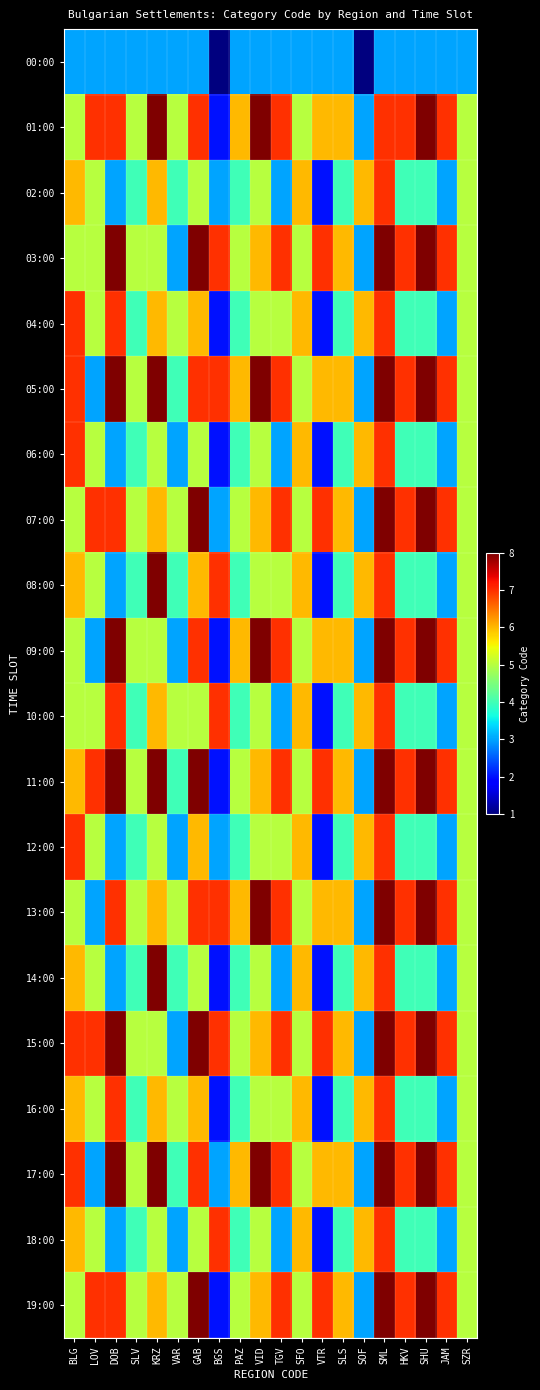

Reading right to left, extract all data points from this chart.

00:00: SZR=3	JAM=3	SHU=3	HKV=3	SML=3	SOF=1	SLS=3	VTR=3	SFO=3	TGV=3	VID=3	PAZ=3	BGS=1	GAB=3	VAR=3	KRZ=3	SLV=3	DOB=3	LOV=3	BLG=3
01:00: SZR=5	JAM=7	SHU=8	HKV=7	SML=7	SOF=3	SLS=6	VTR=6	SFO=5	TGV=7	VID=8	PAZ=6	BGS=2	GAB=7	VAR=5	KRZ=8	SLV=5	DOB=7	LOV=7	BLG=5
02:00: SZR=5	JAM=3	SHU=4	HKV=4	SML=7	SOF=6	SLS=4	VTR=2	SFO=6	TGV=3	VID=5	PAZ=4	BGS=3	GAB=5	VAR=4	KRZ=6	SLV=4	DOB=3	LOV=5	BLG=6
03:00: SZR=5	JAM=7	SHU=8	HKV=7	SML=8	SOF=3	SLS=6	VTR=7	SFO=5	TGV=7	VID=6	PAZ=5	BGS=7	GAB=8	VAR=3	KRZ=5	SLV=5	DOB=8	LOV=5	BLG=5
04:00: SZR=5	JAM=3	SHU=4	HKV=4	SML=7	SOF=6	SLS=4	VTR=2	SFO=6	TGV=5	VID=5	PAZ=4	BGS=2	GAB=6	VAR=5	KRZ=6	SLV=4	DOB=7	LOV=5	BLG=7
05:00: SZR=5	JAM=7	SHU=8	HKV=7	SML=8	SOF=3	SLS=6	VTR=6	SFO=5	TGV=7	VID=8	PAZ=6	BGS=7	GAB=7	VAR=4	KRZ=8	SLV=5	DOB=8	LOV=3	BLG=7
06:00: SZR=5	JAM=3	SHU=4	HKV=4	SML=7	SOF=6	SLS=4	VTR=2	SFO=6	TGV=3	VID=5	PAZ=4	BGS=2	GAB=5	VAR=3	KRZ=5	SLV=4	DOB=3	LOV=5	BLG=7
07:00: SZR=5	JAM=7	SHU=8	HKV=7	SML=8	SOF=3	SLS=6	VTR=7	SFO=5	TGV=7	VID=6	PAZ=5	BGS=3	GAB=8	VAR=5	KRZ=6	SLV=5	DOB=7	LOV=7	BLG=5
08:00: SZR=5	JAM=3	SHU=4	HKV=4	SML=7	SOF=6	SLS=4	VTR=2	SFO=6	TGV=5	VID=5	PAZ=4	BGS=7	GAB=6	VAR=4	KRZ=8	SLV=4	DOB=3	LOV=5	BLG=6
09:00: SZR=5	JAM=7	SHU=8	HKV=7	SML=8	SOF=3	SLS=6	VTR=6	SFO=5	TGV=7	VID=8	PAZ=6	BGS=2	GAB=7	VAR=3	KRZ=5	SLV=5	DOB=8	LOV=3	BLG=5
10:00: SZR=5	JAM=3	SHU=4	HKV=4	SML=7	SOF=6	SLS=4	VTR=2	SFO=6	TGV=3	VID=5	PAZ=4	BGS=7	GAB=5	VAR=5	KRZ=6	SLV=4	DOB=7	LOV=5	BLG=5
11:00: SZR=5	JAM=7	SHU=8	HKV=7	SML=8	SOF=3	SLS=6	VTR=7	SFO=5	TGV=7	VID=6	PAZ=5	BGS=2	GAB=8	VAR=4	KRZ=8	SLV=5	DOB=8	LOV=7	BLG=6
12:00: SZR=5	JAM=3	SHU=4	HKV=4	SML=7	SOF=6	SLS=4	VTR=2	SFO=6	TGV=5	VID=5	PAZ=4	BGS=3	GAB=6	VAR=3	KRZ=5	SLV=4	DOB=3	LOV=5	BLG=7
13:00: SZR=5	JAM=7	SHU=8	HKV=7	SML=8	SOF=3	SLS=6	VTR=6	SFO=5	TGV=7	VID=8	PAZ=6	BGS=7	GAB=7	VAR=5	KRZ=6	SLV=5	DOB=7	LOV=3	BLG=5
14:00: SZR=5	JAM=3	SHU=4	HKV=4	SML=7	SOF=6	SLS=4	VTR=2	SFO=6	TGV=3	VID=5	PAZ=4	BGS=2	GAB=5	VAR=4	KRZ=8	SLV=4	DOB=3	LOV=5	BLG=6
15:00: SZR=5	JAM=7	SHU=8	HKV=7	SML=8	SOF=3	SLS=6	VTR=7	SFO=5	TGV=7	VID=6	PAZ=5	BGS=7	GAB=8	VAR=3	KRZ=5	SLV=5	DOB=8	LOV=7	BLG=7
16:00: SZR=5	JAM=3	SHU=4	HKV=4	SML=7	SOF=6	SLS=4	VTR=2	SFO=6	TGV=5	VID=5	PAZ=4	BGS=2	GAB=6	VAR=5	KRZ=6	SLV=4	DOB=7	LOV=5	BLG=6
17:00: SZR=5	JAM=7	SHU=8	HKV=7	SML=8	SOF=3	SLS=6	VTR=6	SFO=5	TGV=7	VID=8	PAZ=6	BGS=3	GAB=7	VAR=4	KRZ=8	SLV=5	DOB=8	LOV=3	BLG=7
18:00: SZR=5	JAM=3	SHU=4	HKV=4	SML=7	SOF=6	SLS=4	VTR=2	SFO=6	TGV=3	VID=5	PAZ=4	BGS=7	GAB=5	VAR=3	KRZ=5	SLV=4	DOB=3	LOV=5	BLG=6
19:00: SZR=5	JAM=7	SHU=8	HKV=7	SML=8	SOF=3	SLS=6	VTR=7	SFO=5	TGV=7	VID=6	PAZ=5	BGS=2	GAB=8	VAR=5	KRZ=6	SLV=5	DOB=7	LOV=7	BLG=5